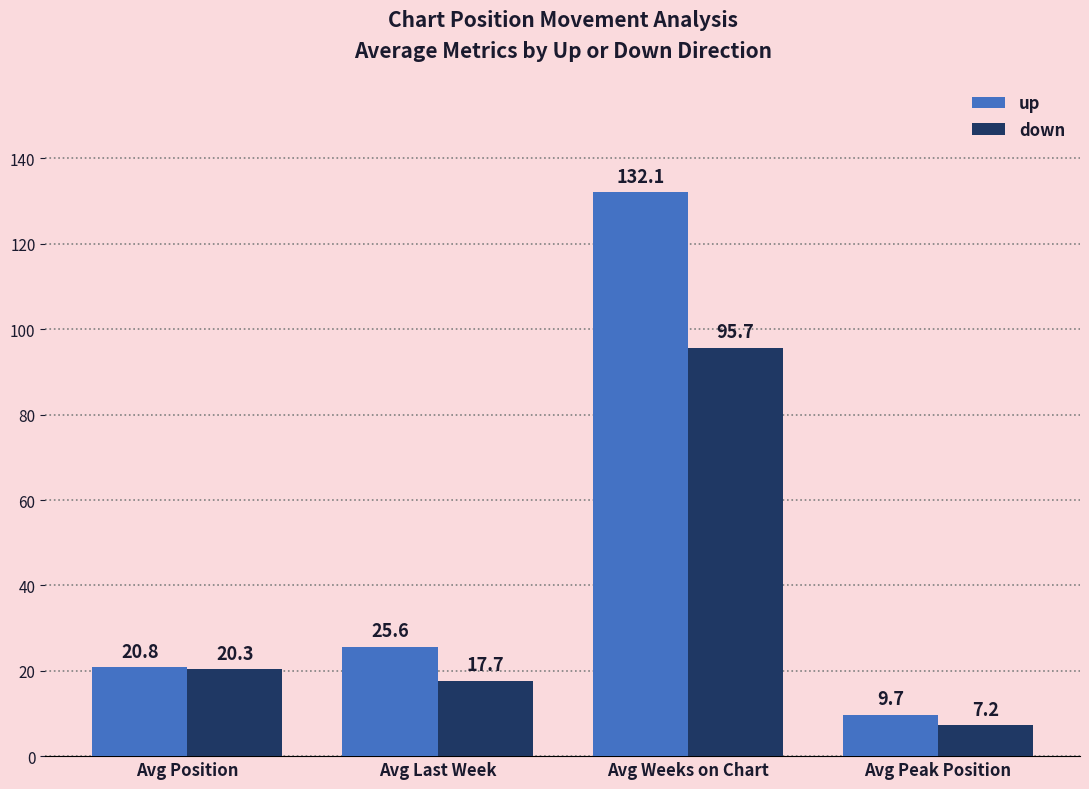

Reading left to right, what are all the values shown in this chart?

up: 20.8	25.6	132.1	9.7
down: 20.3	17.7	95.7	7.2